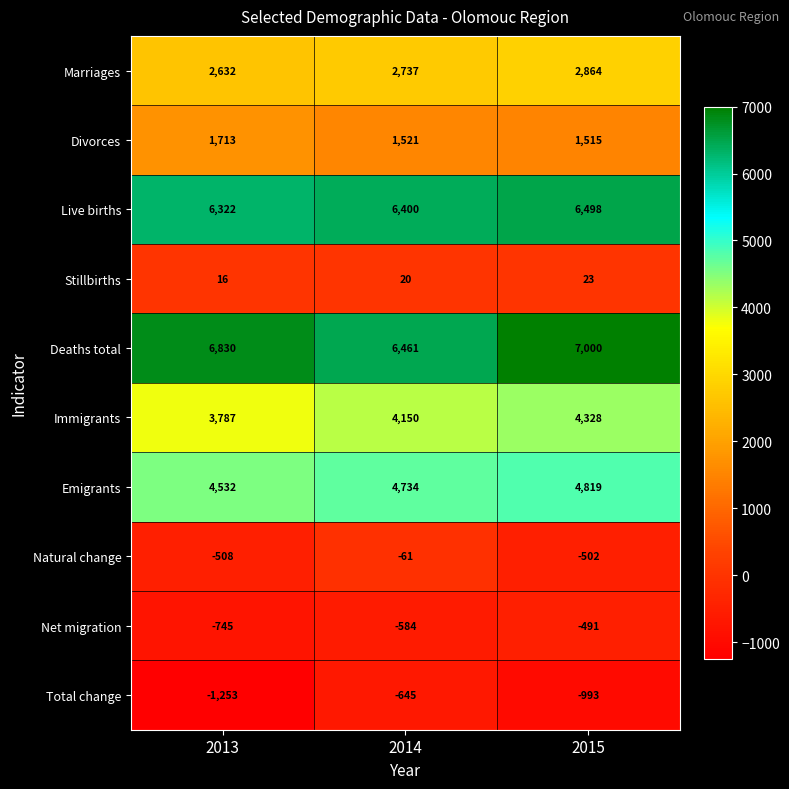

At how many categories does at least one series exceed 6005?

3